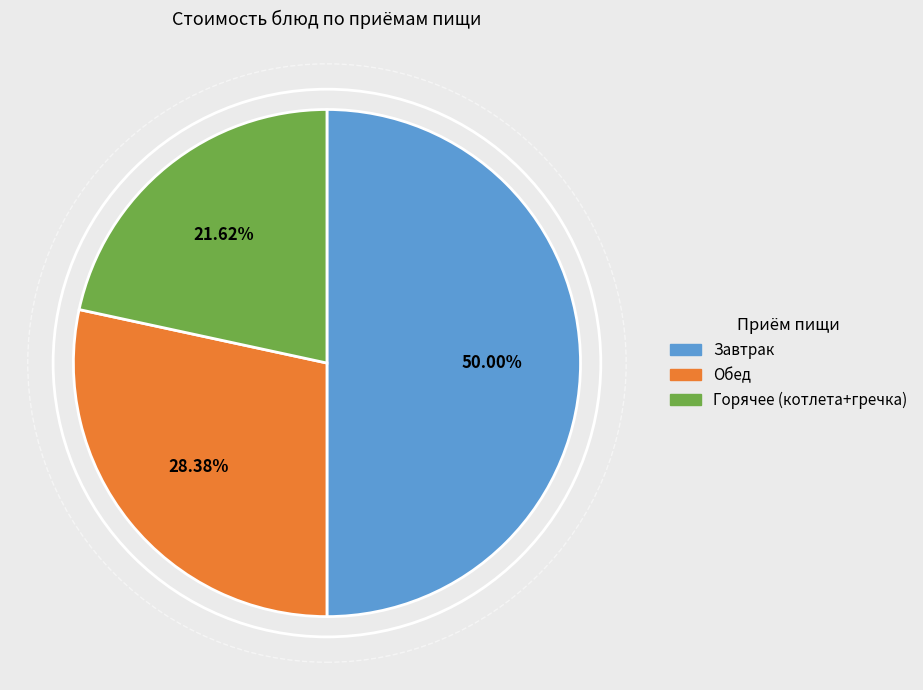

Does Горячее (котлета+гречка) represent more than half of the total?

No